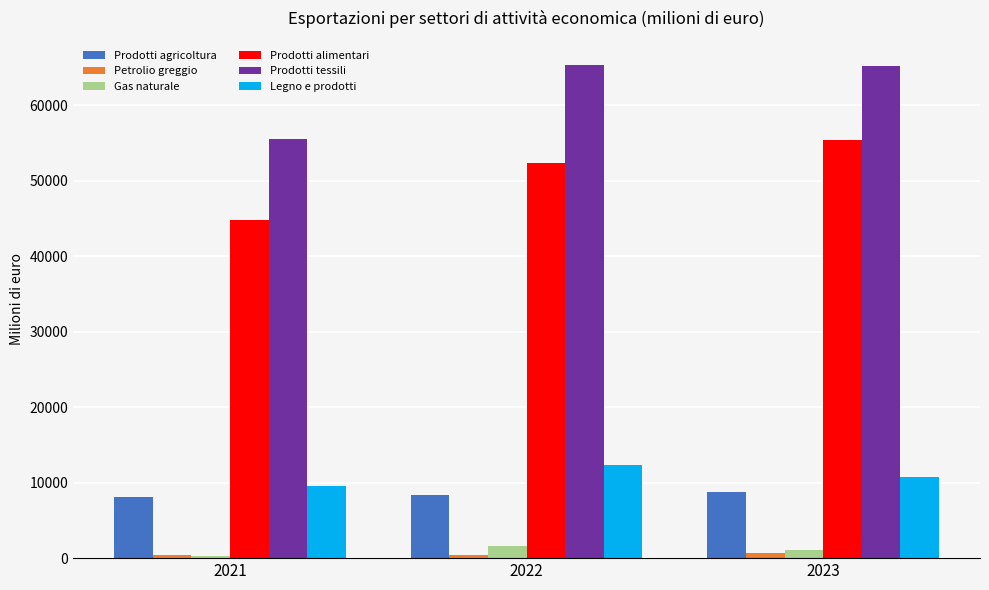

The value of Prodotti tessili at 2023 is 110846.3. True or false?

False